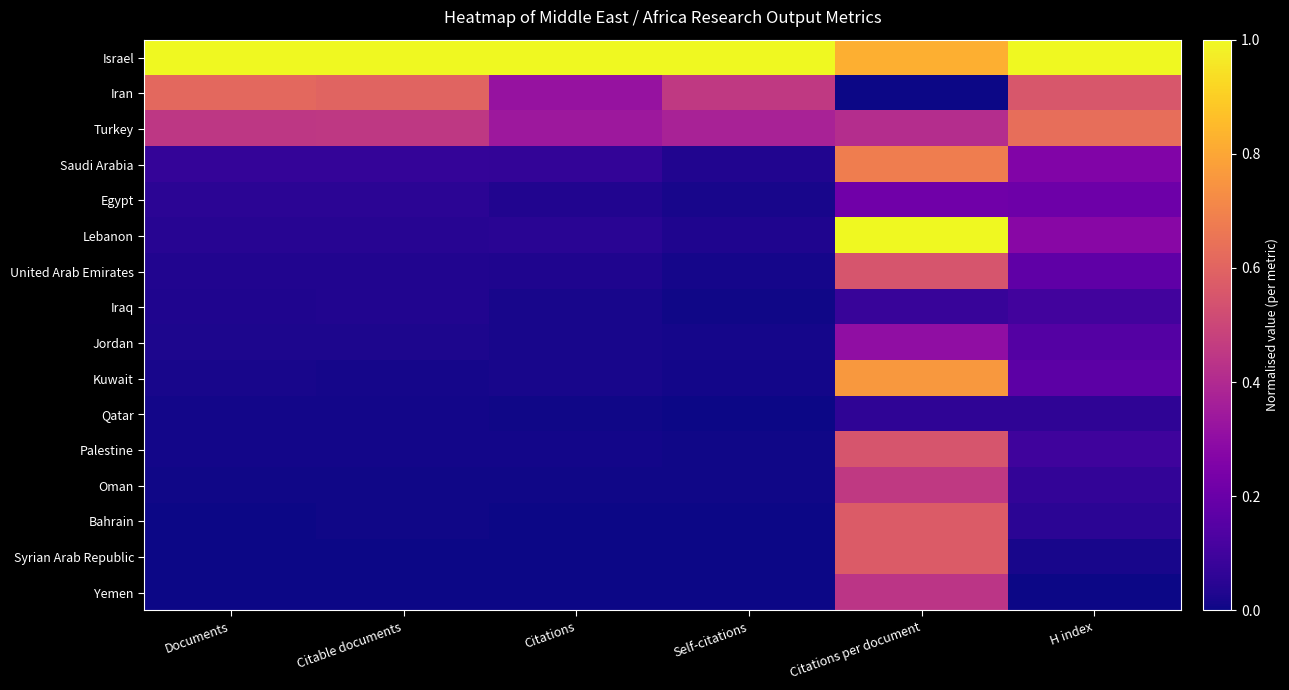

Between Documents and Citations per document, which series saw the biggest shift?

Lebanon